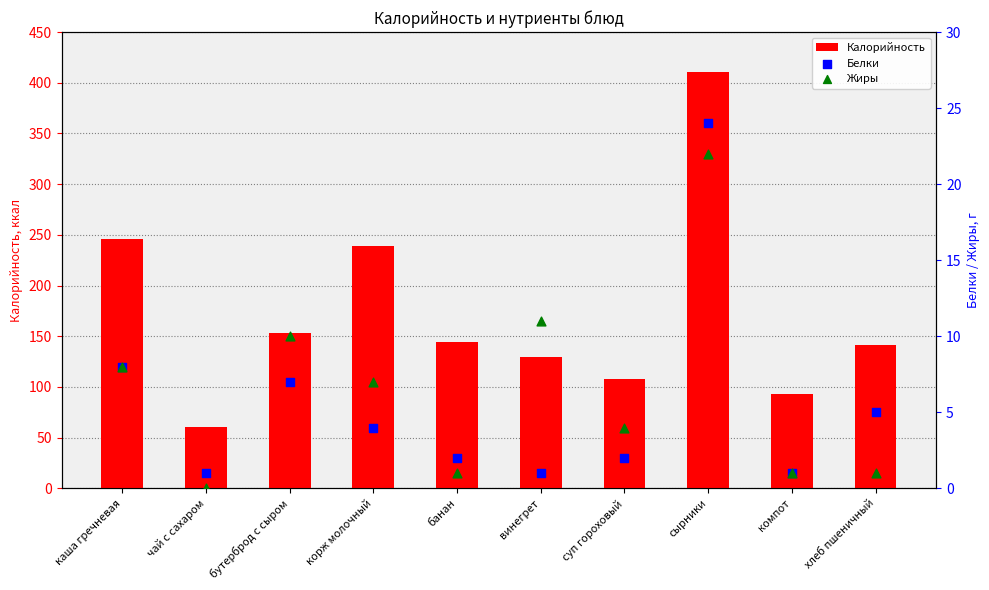

Which series reaches the maximum Y coordinate?

Калорийность